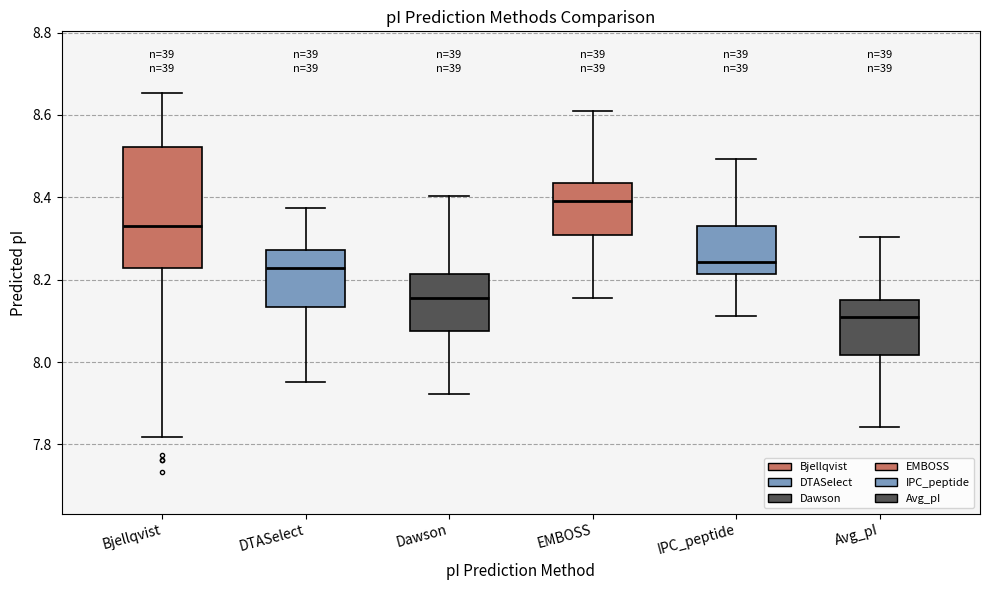

Reading left to right, transcribe this box plot: for each box, give where its median line is, the range the box spans, and where its two whiskers end, as read against the y-axis. The values are not printed on the chart, so give them approximately, as read against the axis.

Bjellqvist: median 8.34, box 8.22 to 8.52, whiskers 7.82 to 8.66
DTASelect: median 8.22, box 8.14 to 8.28, whiskers 7.96 to 8.38
Dawson: median 8.16, box 8.08 to 8.22, whiskers 7.92 to 8.40
EMBOSS: median 8.40, box 8.30 to 8.44, whiskers 8.16 to 8.60
IPC_peptide: median 8.24, box 8.22 to 8.34, whiskers 8.12 to 8.50
Avg_pI: median 8.10, box 8.02 to 8.16, whiskers 7.84 to 8.30